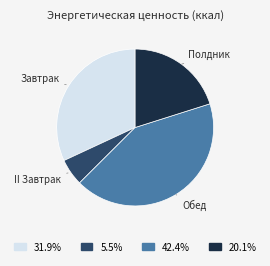

Does any single category account for the majority?

No